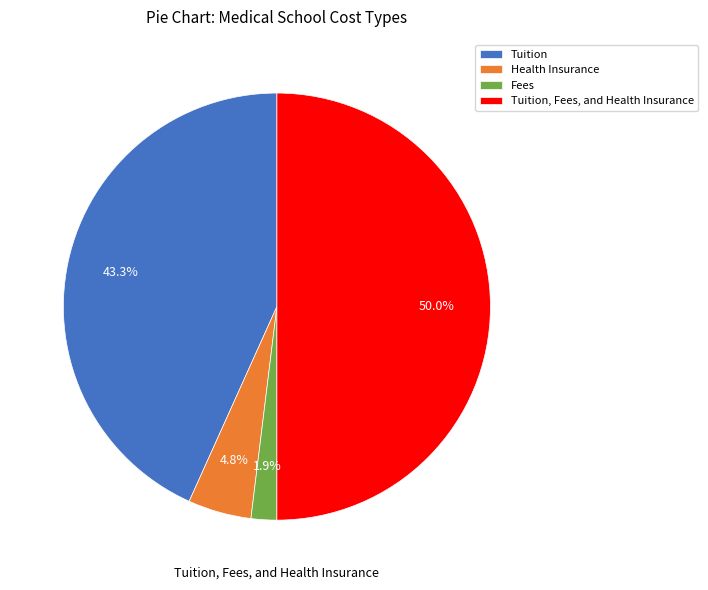

Does Health Insurance account for over 50% of the chart?

No